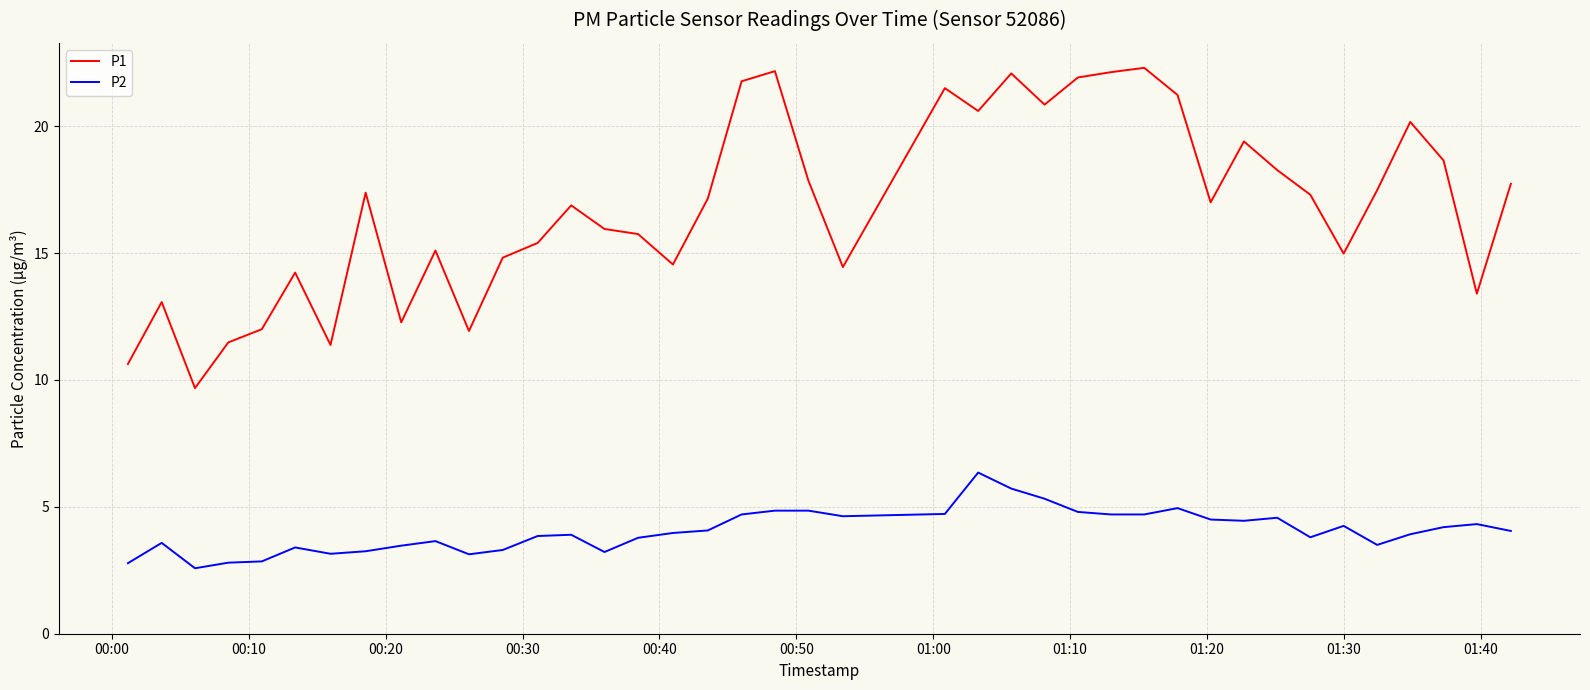

How many interior local peaks does the P1 series have?

11